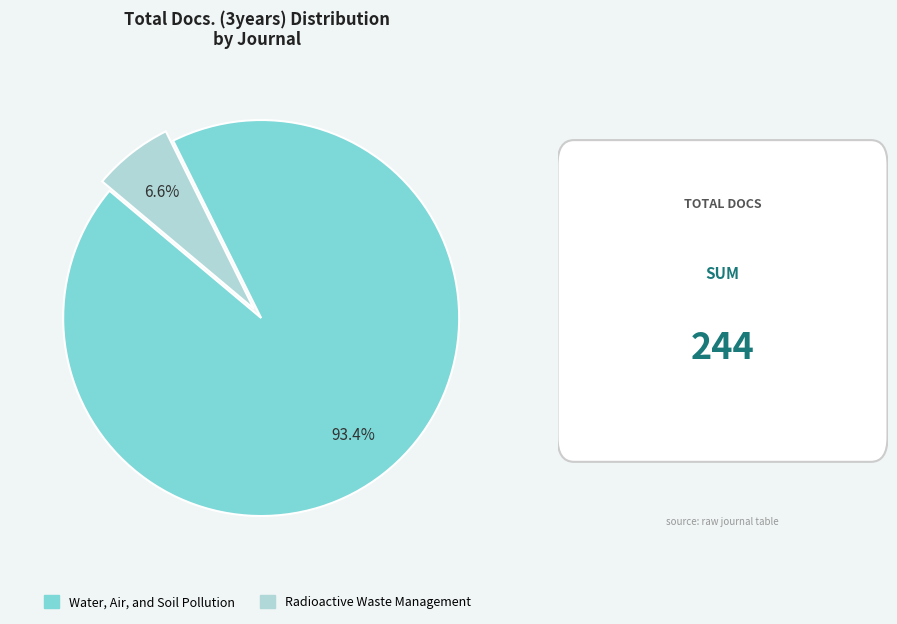

What is the smallest slice in the pie chart?

Radioactive Waste Management